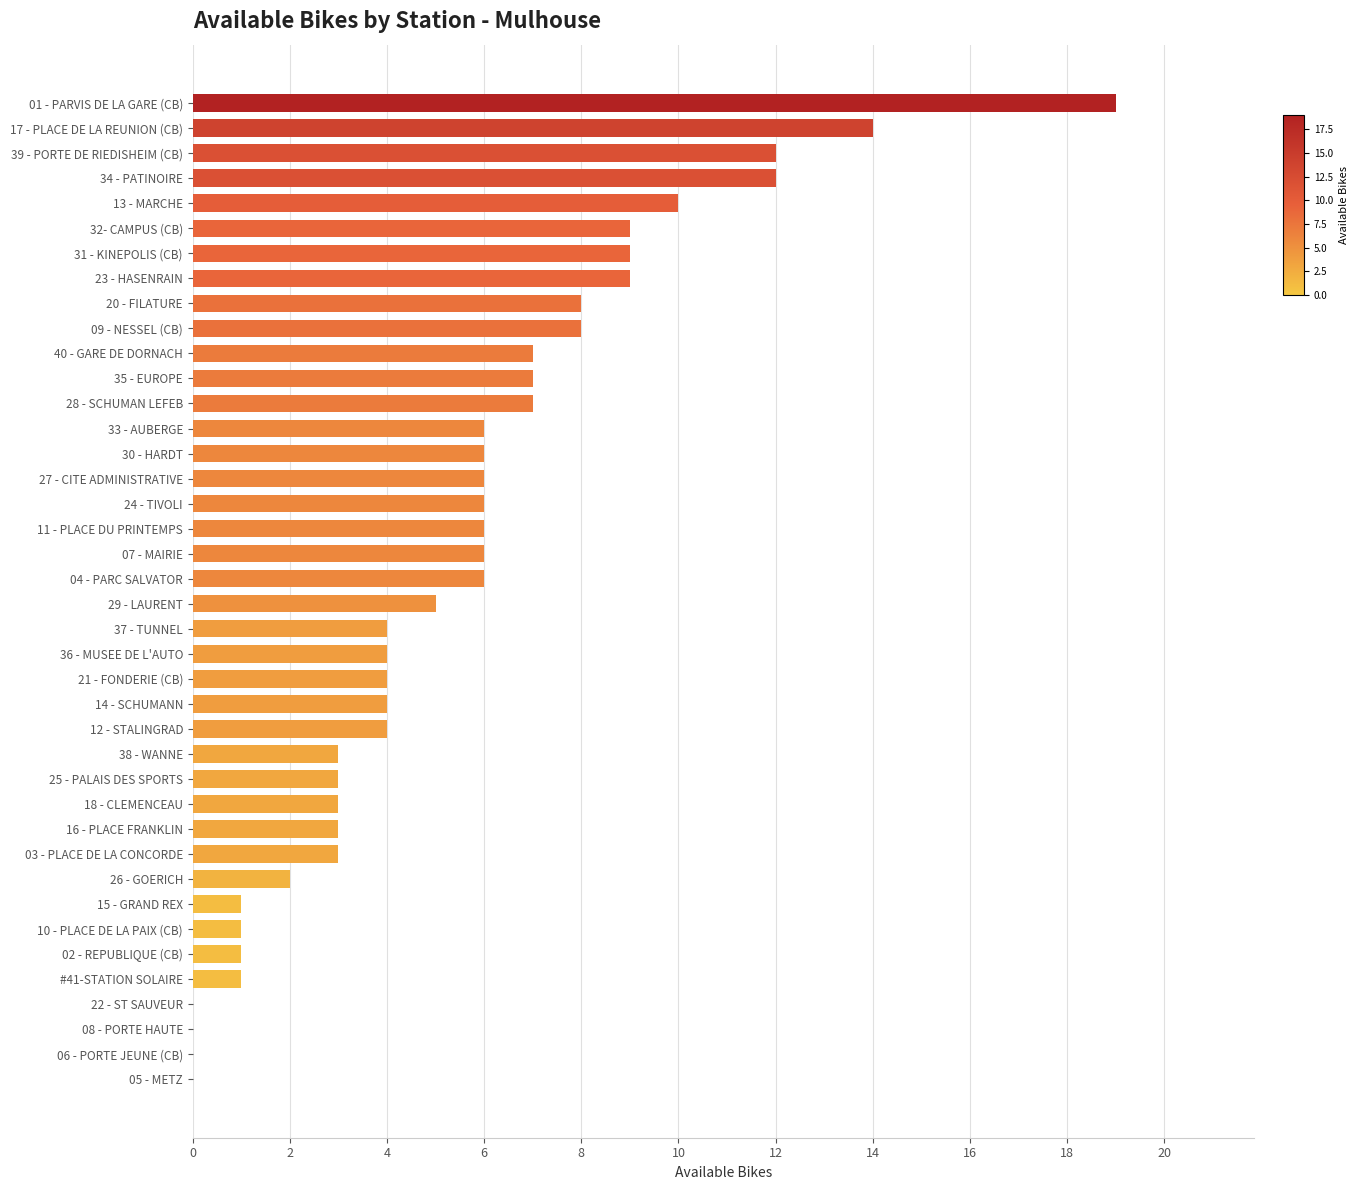

What is the sum of all values?

219